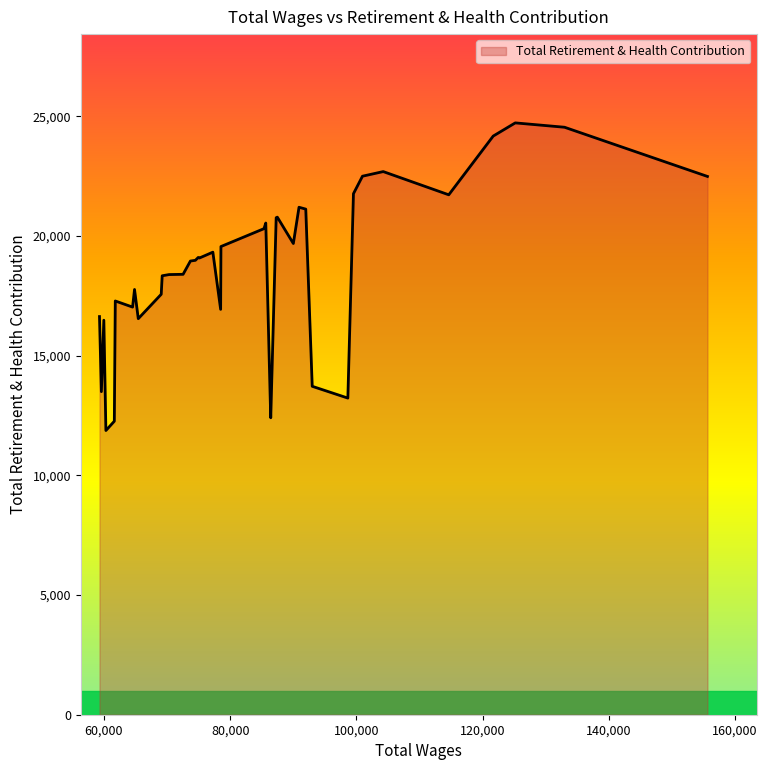

What is the greatest value displayed?

24721